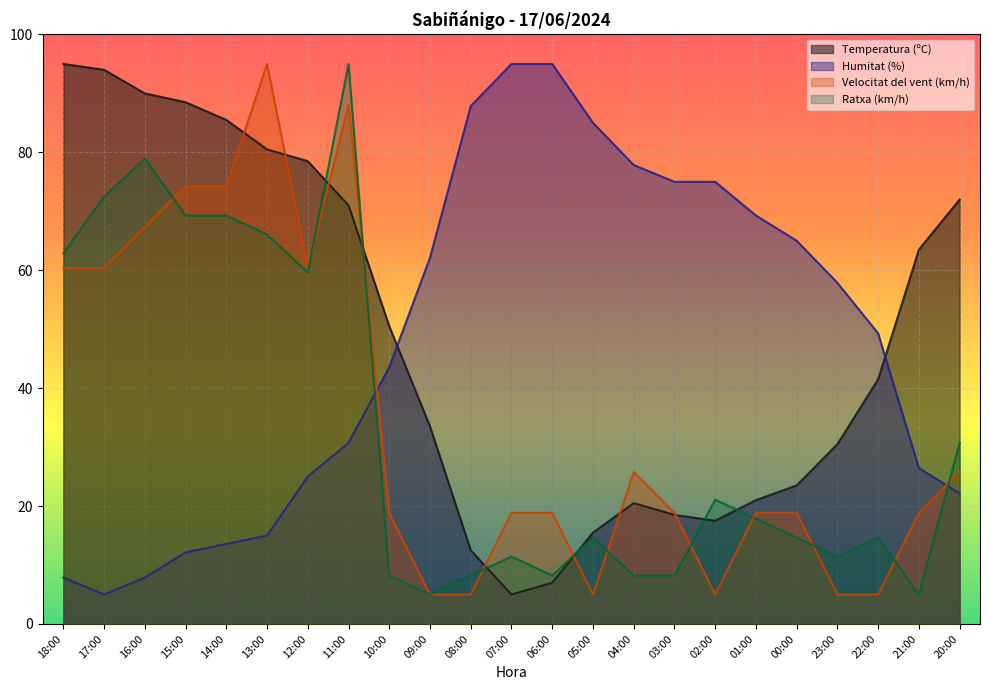

How many times do Velocitat del vent (km/h) and Temperatura (ºC) cross each other?

8